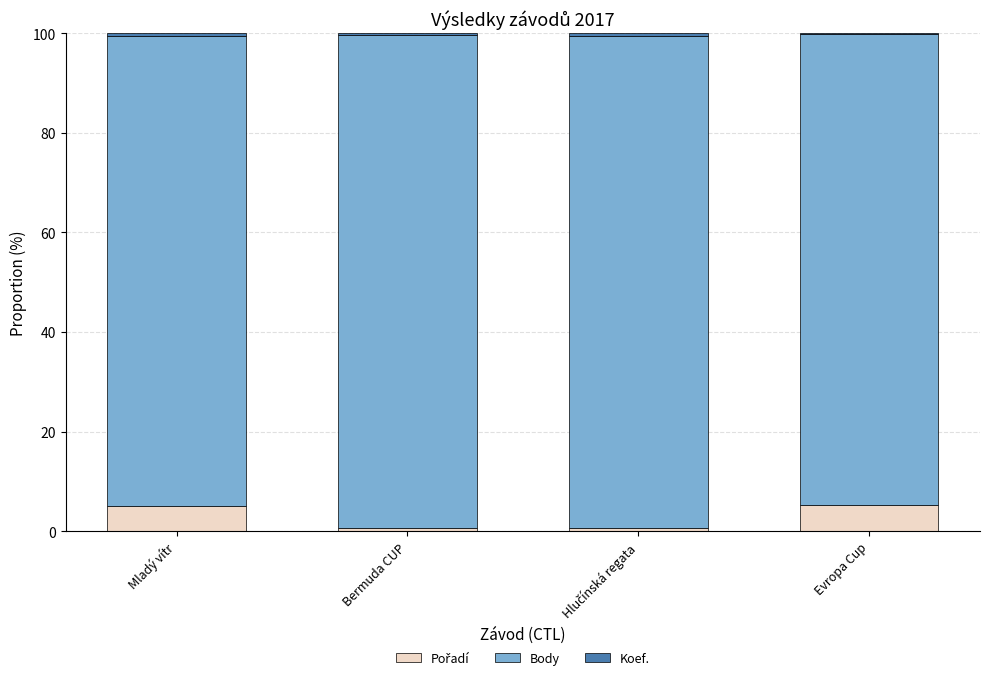

What is the approximate value of Pořadí at Mladý vítr?

5.1